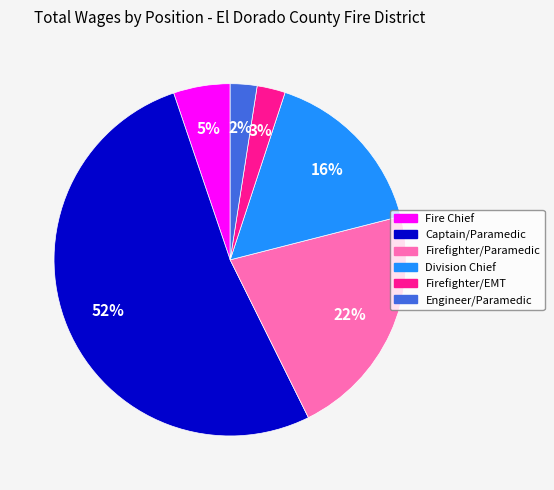

Combined, do Firefighter/EMT and Firefighter/Paramedic account for over 50%?

No